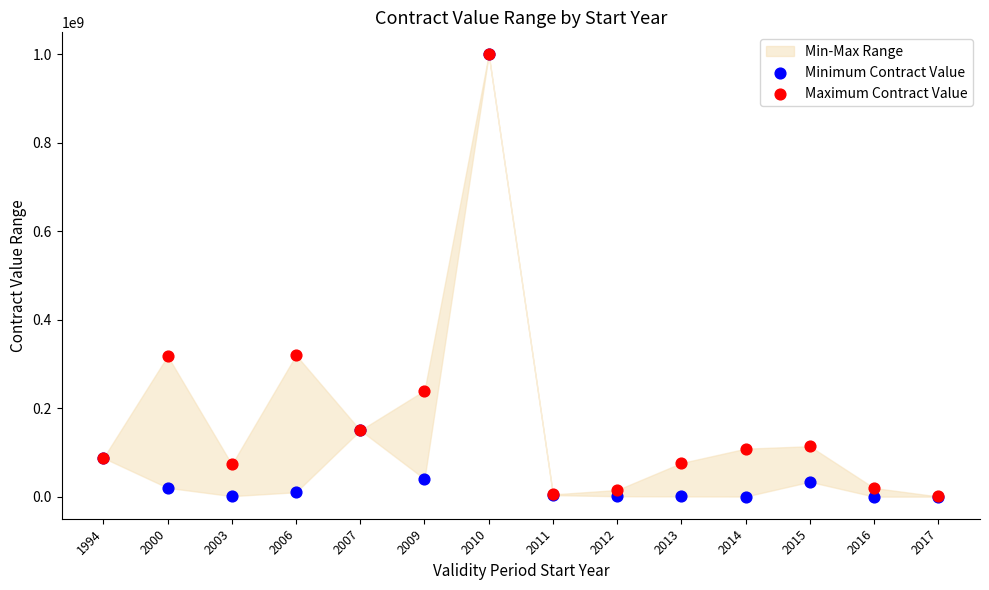

Which series has the largest Y range (max minus min)?

Minimum Contract Value